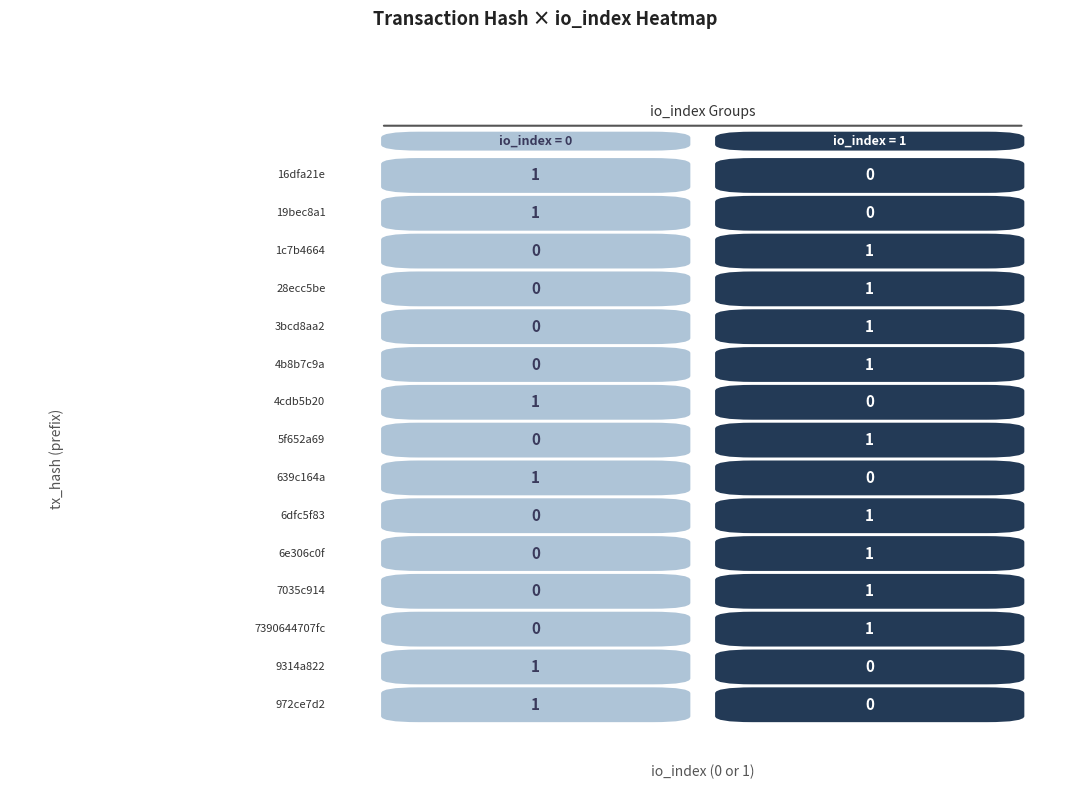

How many values in the 5f652a69 series are below 1?

1